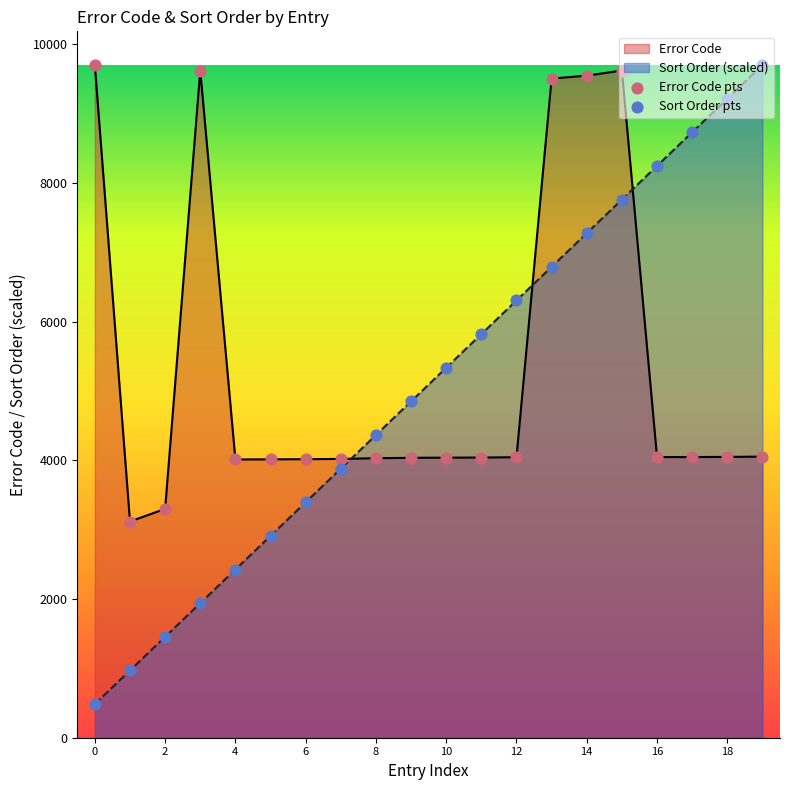

At which category is the sum across all series the highest?

15